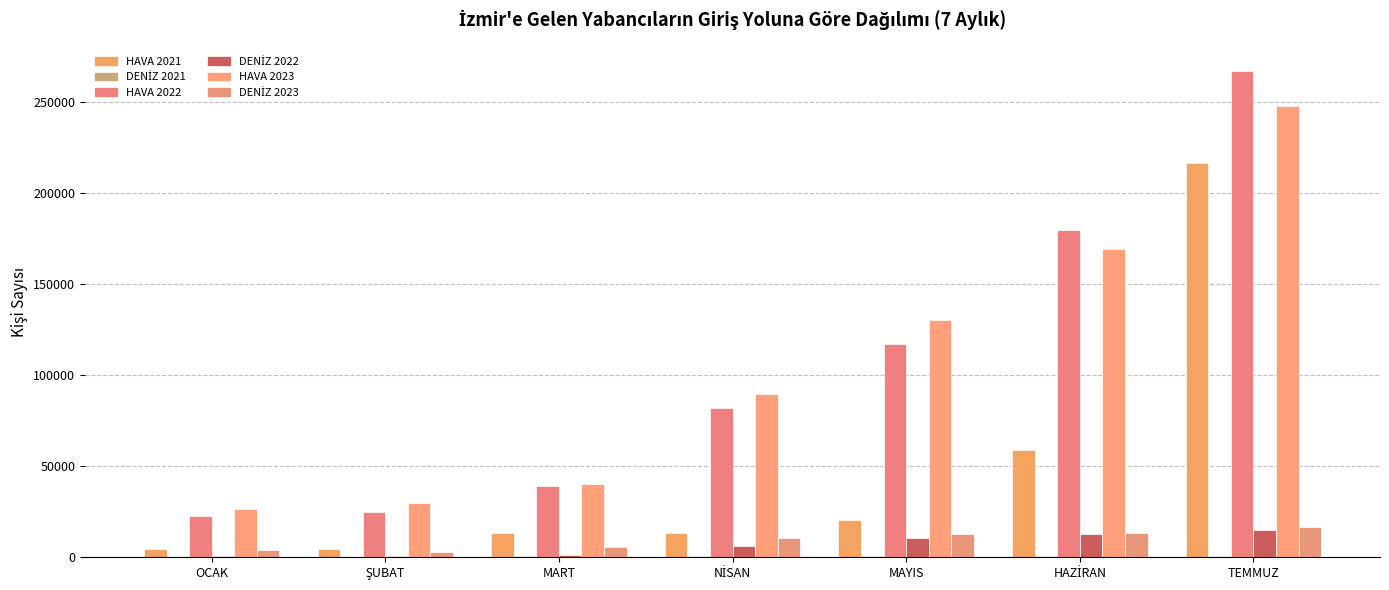

How many distinct data groups are displayed?

6